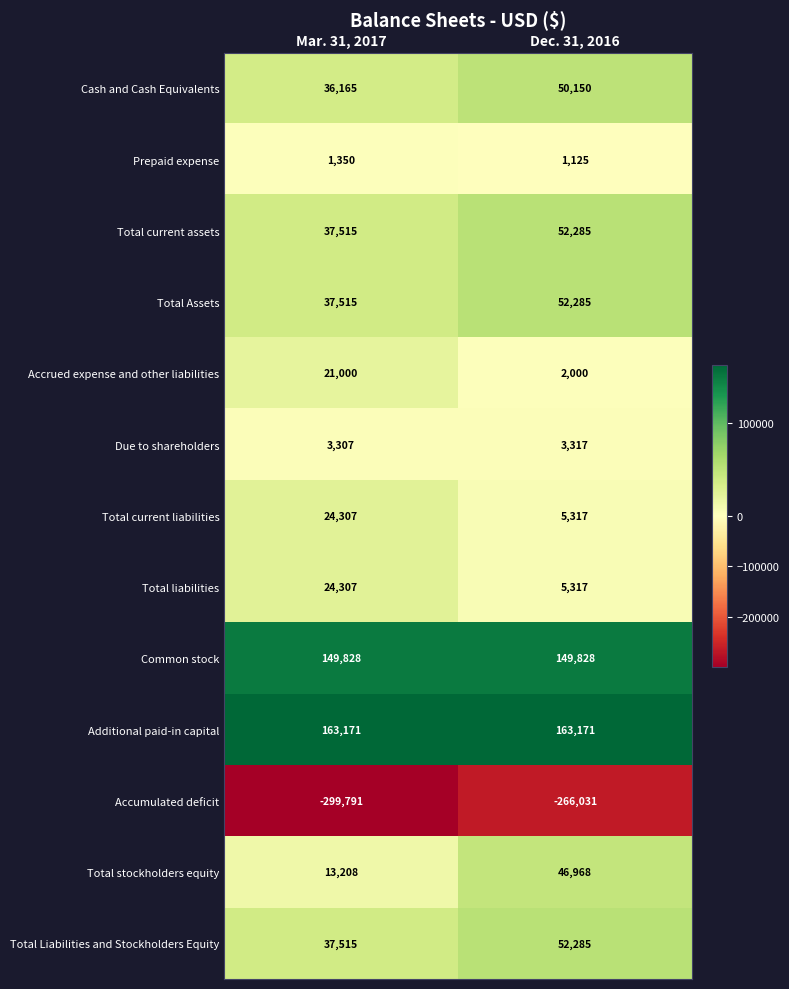

Reading left to right, list all the values displayed in this chart.

Cash and Cash Equivalents: Mar. 31, 2017=36165	Dec. 31, 2016=50150
Prepaid expense: Mar. 31, 2017=1350	Dec. 31, 2016=1125
Total current assets: Mar. 31, 2017=37515	Dec. 31, 2016=52285
Total Assets: Mar. 31, 2017=37515	Dec. 31, 2016=52285
Accrued expense and other liabilities: Mar. 31, 2017=21000	Dec. 31, 2016=2000
Due to shareholders: Mar. 31, 2017=3307	Dec. 31, 2016=3317
Total current liabilities: Mar. 31, 2017=24307	Dec. 31, 2016=5317
Total liabilities: Mar. 31, 2017=24307	Dec. 31, 2016=5317
Common stock: Mar. 31, 2017=149828	Dec. 31, 2016=149828
Additional paid-in capital: Mar. 31, 2017=163171	Dec. 31, 2016=163171
Accumulated deficit: Mar. 31, 2017=-299791	Dec. 31, 2016=-266031
Total stockholders equity: Mar. 31, 2017=13208	Dec. 31, 2016=46968
Total Liabilities and Stockholders Equity: Mar. 31, 2017=37515	Dec. 31, 2016=52285